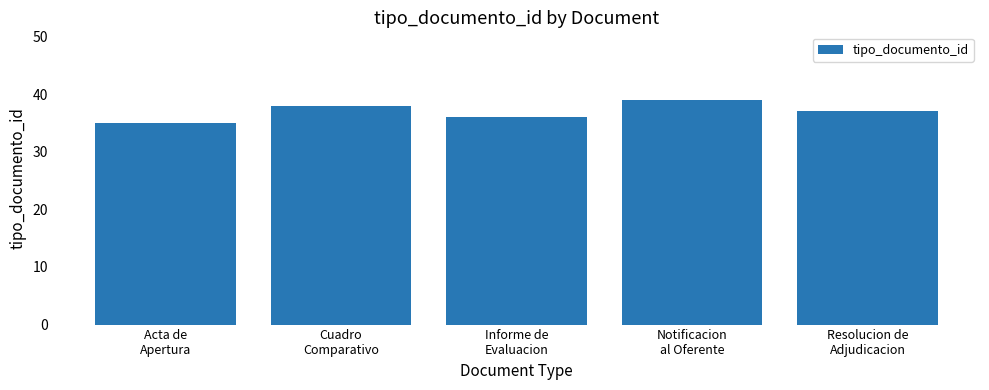

What is the greatest value displayed?

39